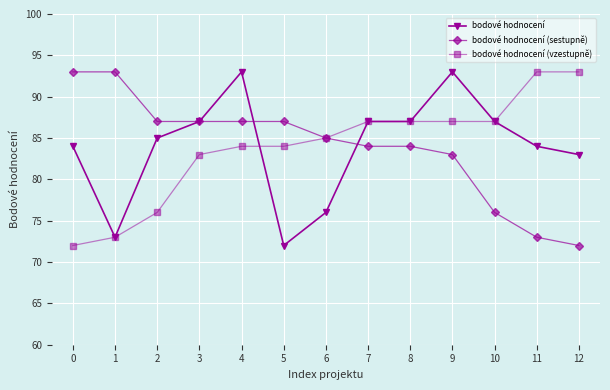

Rank the series at 11 from lowest to highest value.

bodové hodnocení (sestupně), bodové hodnocení, bodové hodnocení (vzestupně)